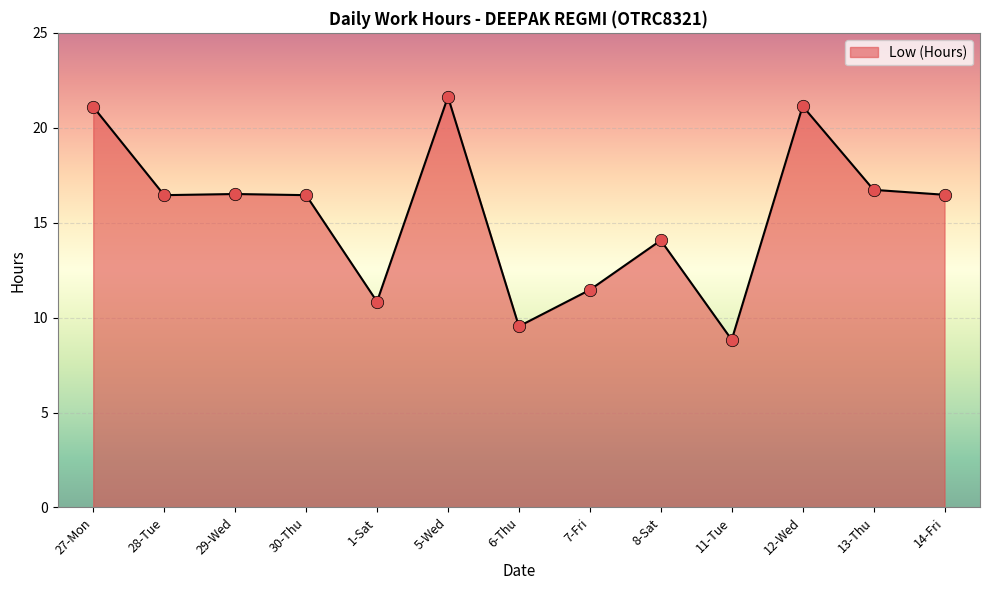

Between 14-Fri and 6-Thu, which is larger?

14-Fri